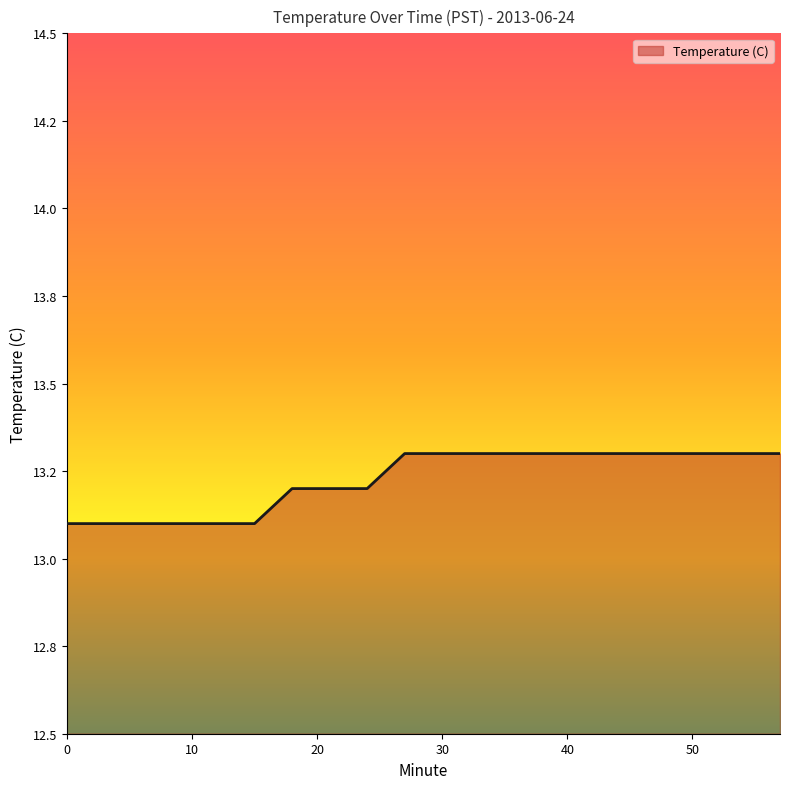

Does the chart have visible grid lines?

No